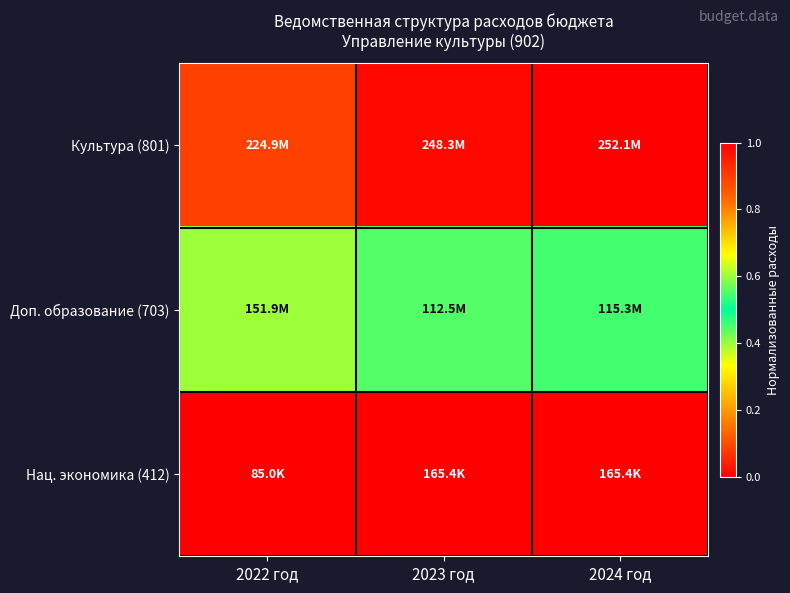

Which series has the largest total across all categories?

Культура (801)